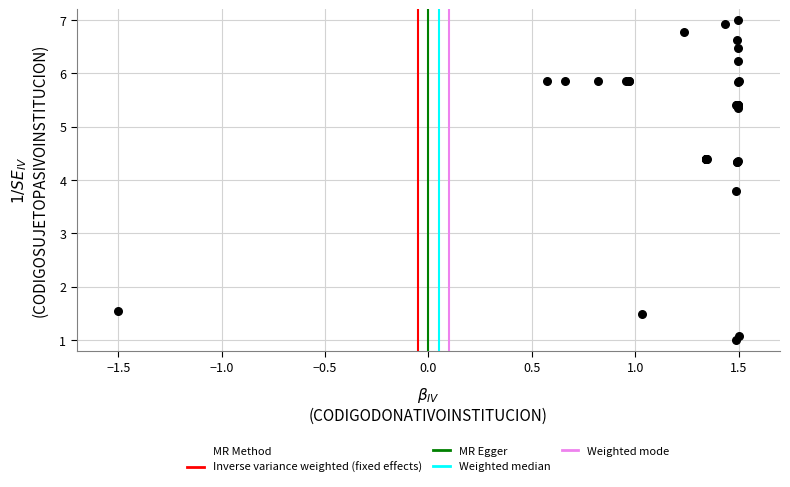

What Y value in the scatter plot is closest to 4?

3.8